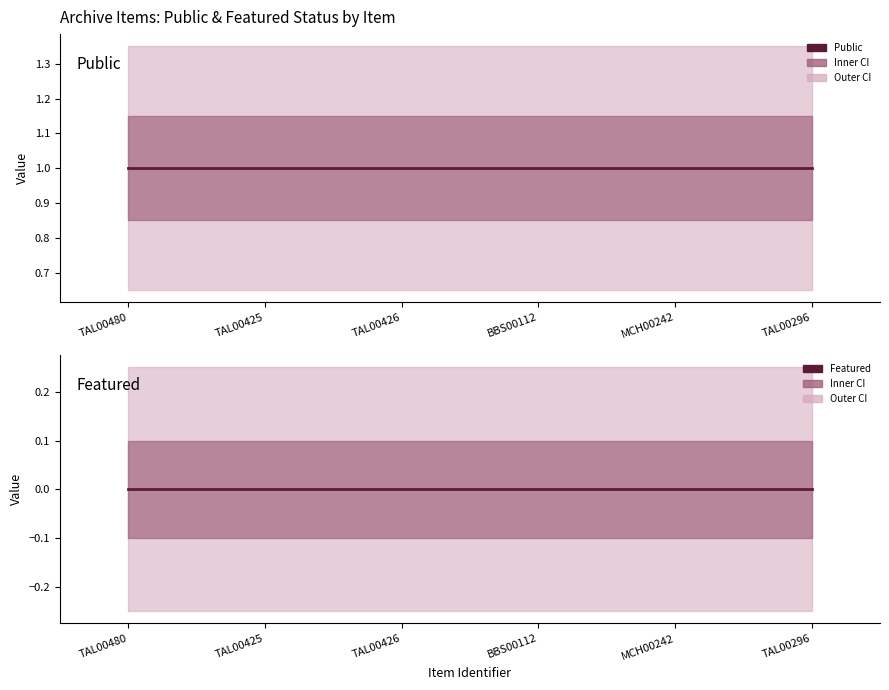

Reading left to right, what are all the values shown in this chart?

public: 1	1	1	1	1	1
featured: 0	0	0	0	0	0